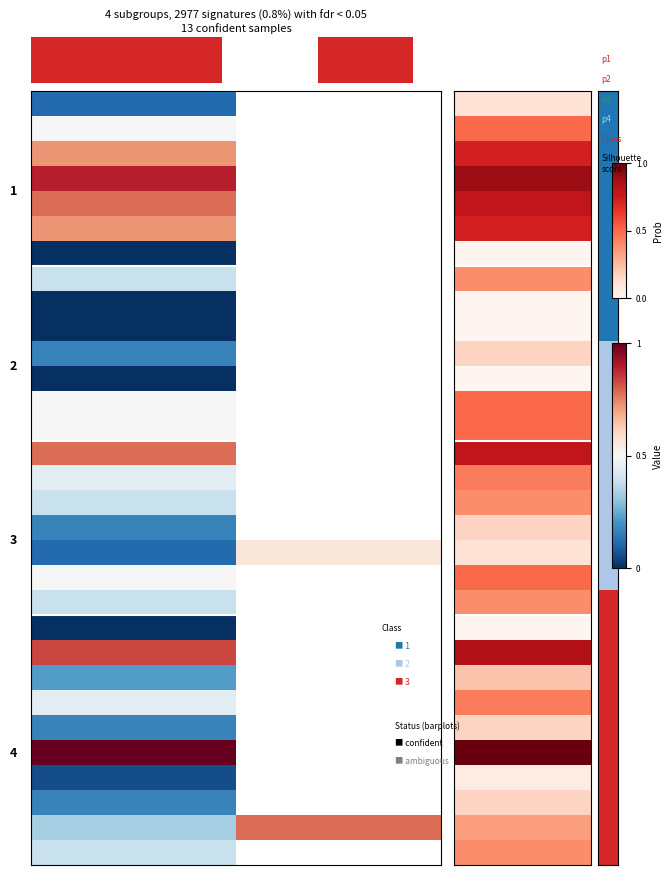

What is the approximate value of row_3 at 1?

0.9